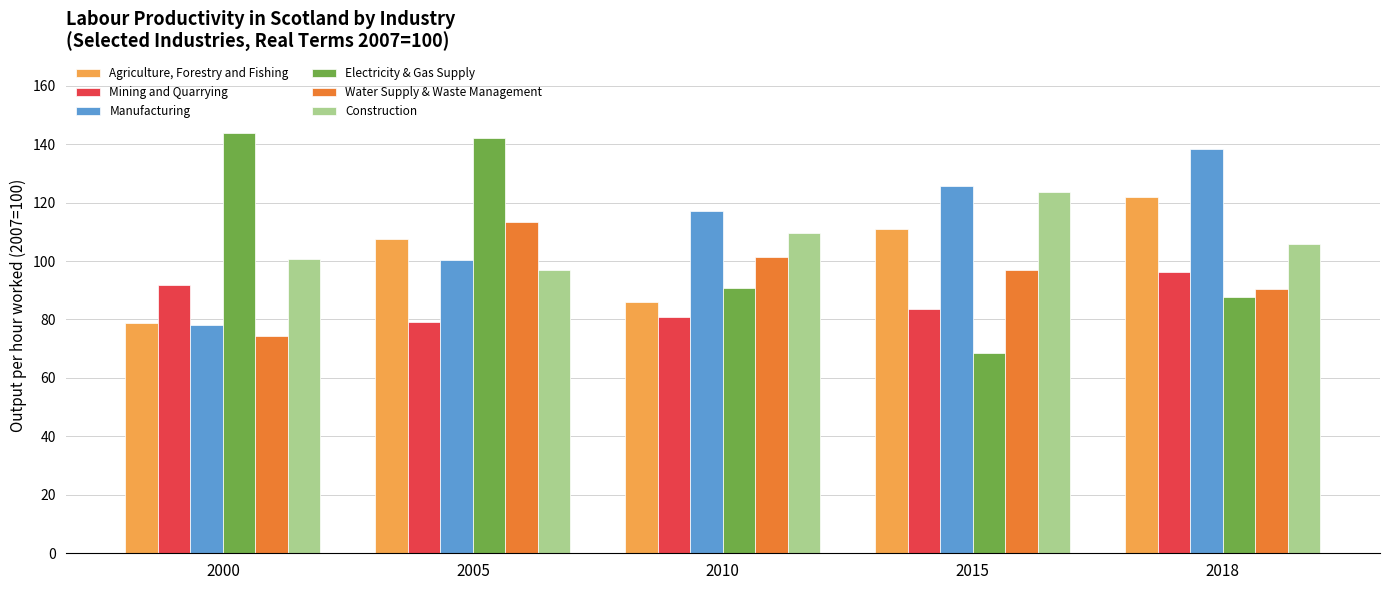

What is the value of the Manufacturing bar at the 5th from the left?

138.4